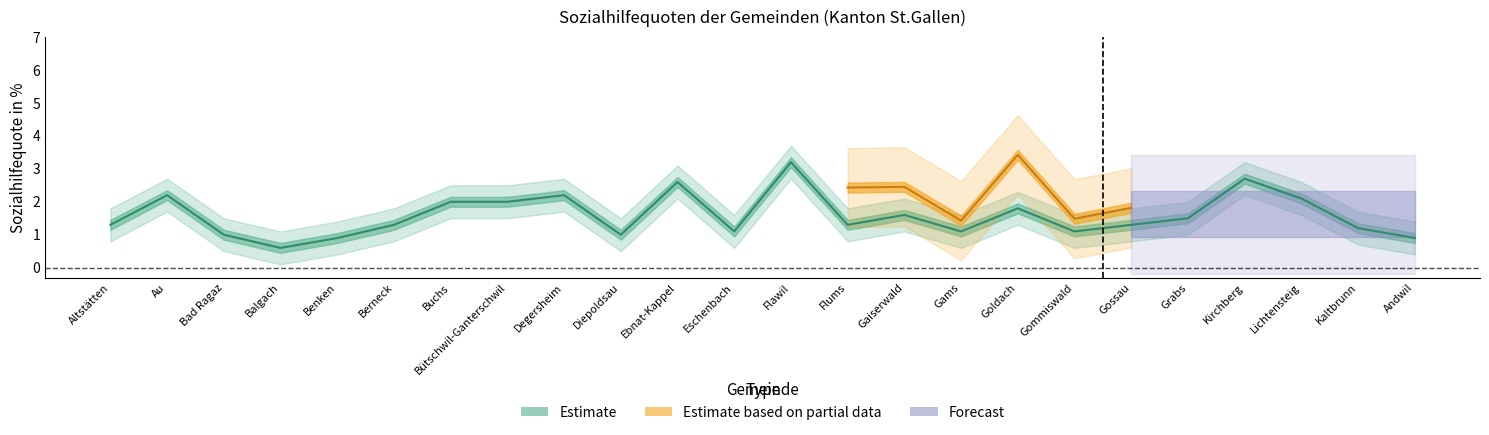

Which label corresponds to the largest value in the chart?

Flawil